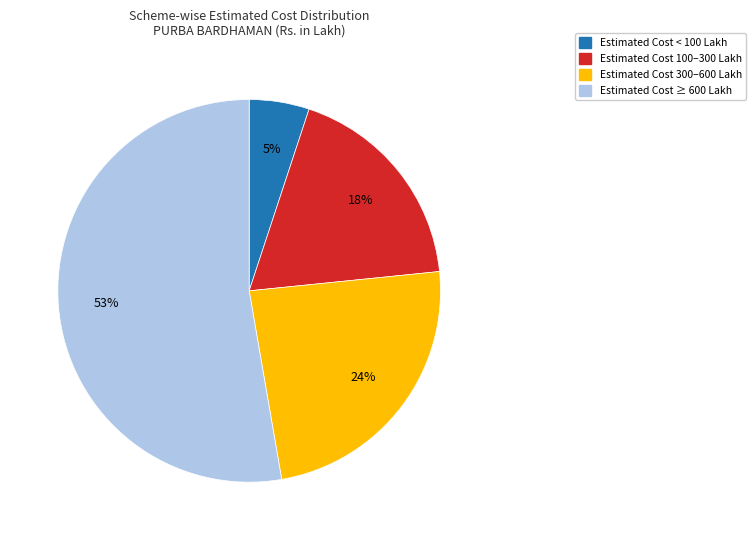

Count the number of slices in the pie.

4